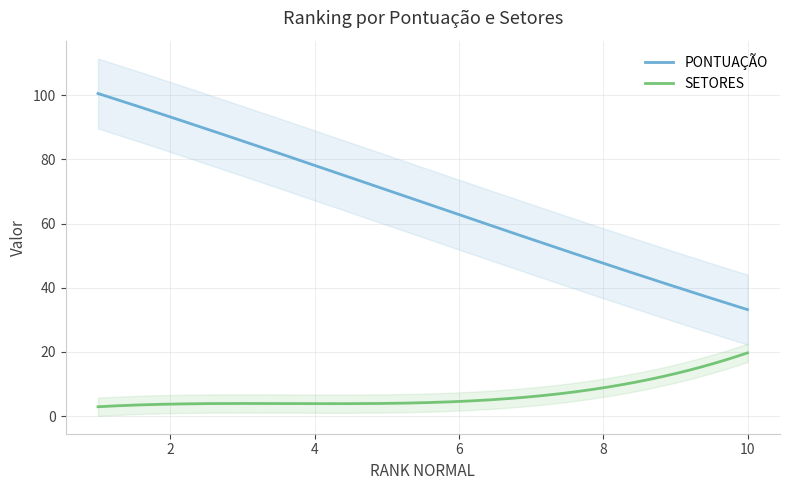

True or false: PONTUAÇÃO and SETORES cross at least once.

False